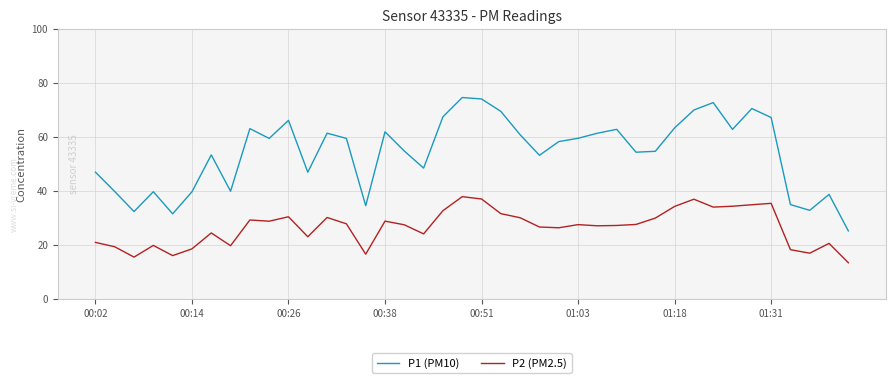

What is the maximum value for P2 (PM2.5)?

38.0